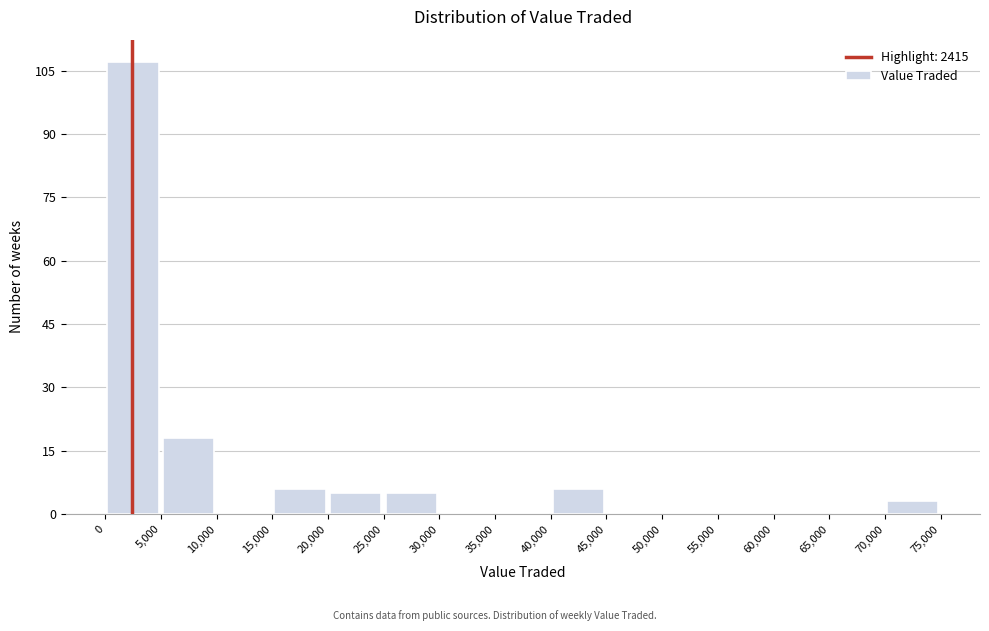

Reading left to right, list every bar in this chart as the range it spans on the x-axis followed by its height. The values are not printed on the chart, so give them approximately, as read against the axis.

0 to 5,000: 108
5,000 to 10,000: 18
10,000 to 15,000: 0
15,000 to 20,000: 6
20,000 to 25,000: 6
25,000 to 30,000: 6
30,000 to 35,000: 0
35,000 to 40,000: 0
40,000 to 45,000: 6
45,000 to 50,000: 0
50,000 to 55,000: 0
55,000 to 60,000: 0
60,000 to 65,000: 0
65,000 to 70,000: 0
70,000 to 75,000: 4